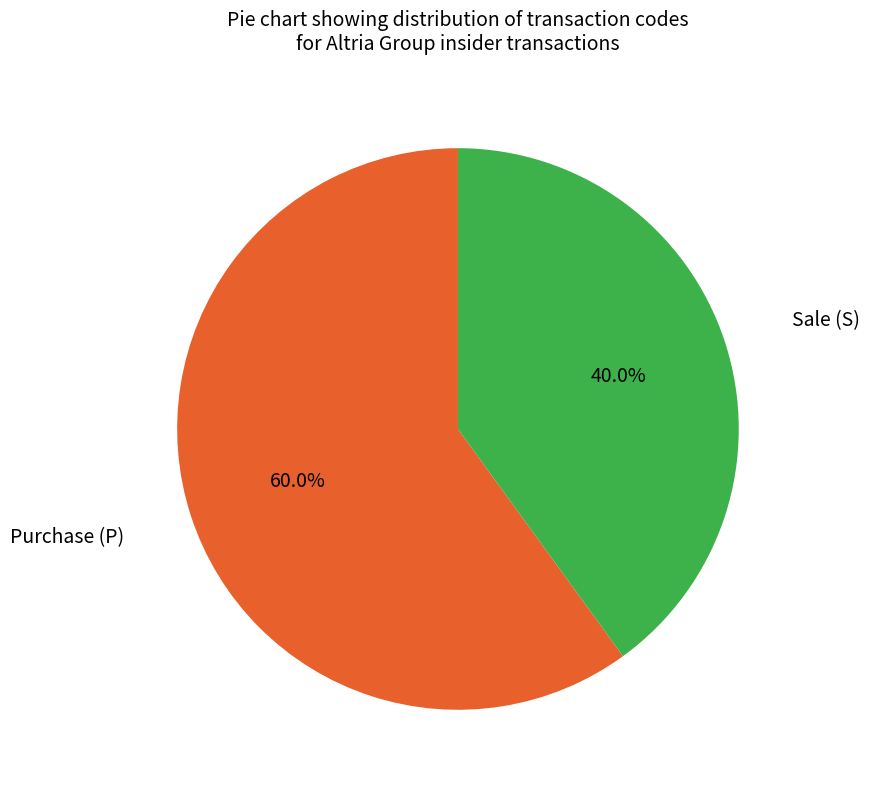

Does any single category account for the majority?

Yes